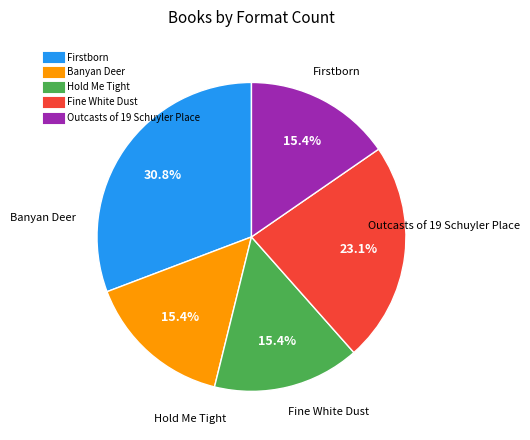

To the nearest percent, what is the difference between the largest and smallest slice percentages?

15%